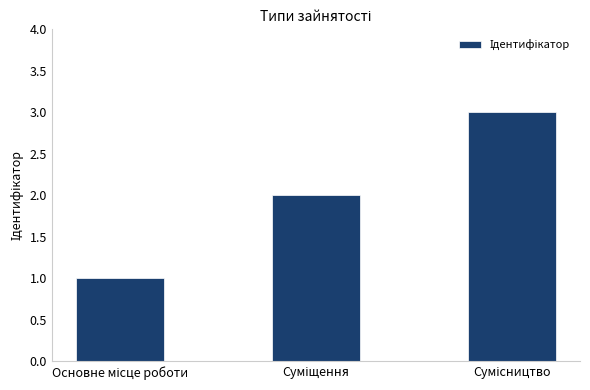

What is the sum of all values?

6